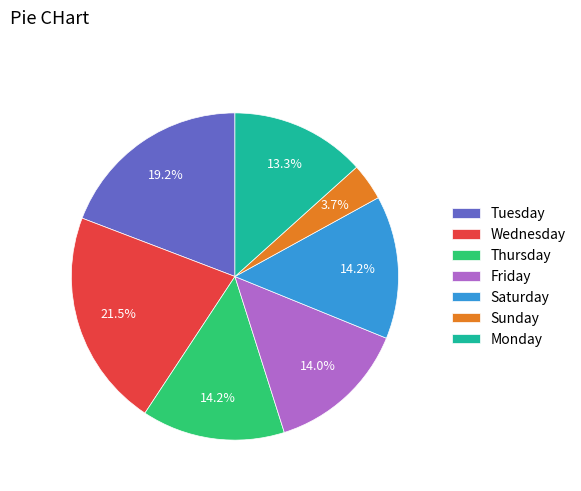

Which slice is the smallest?

Sunday